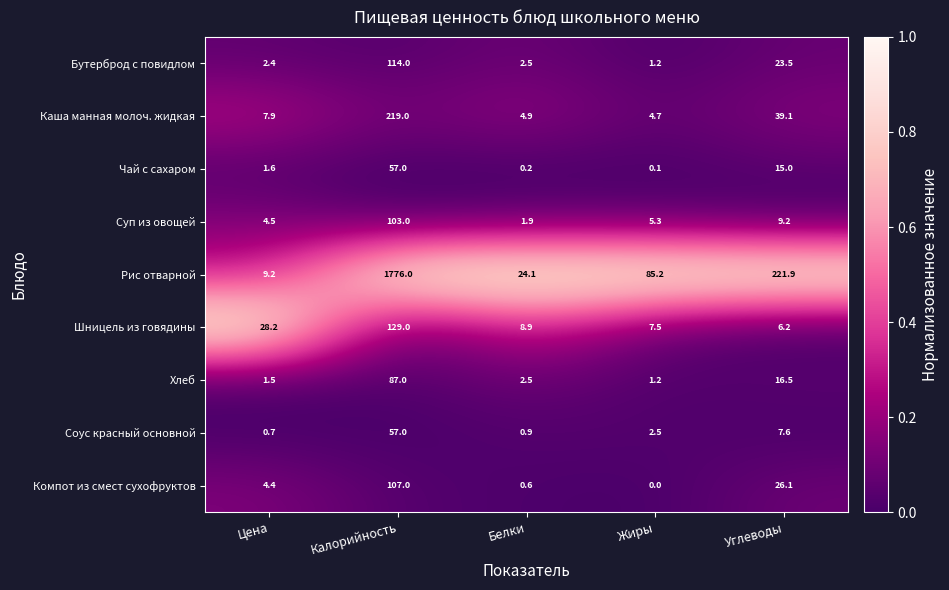

At which label does Хлеб reach its minimum?

Жиры